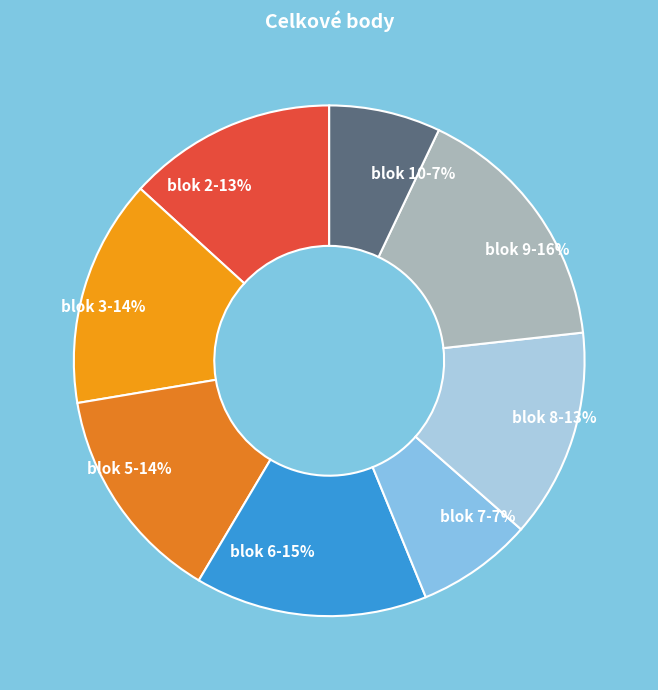

To the nearest percent, what percentage of the pie is blok 5?

14%